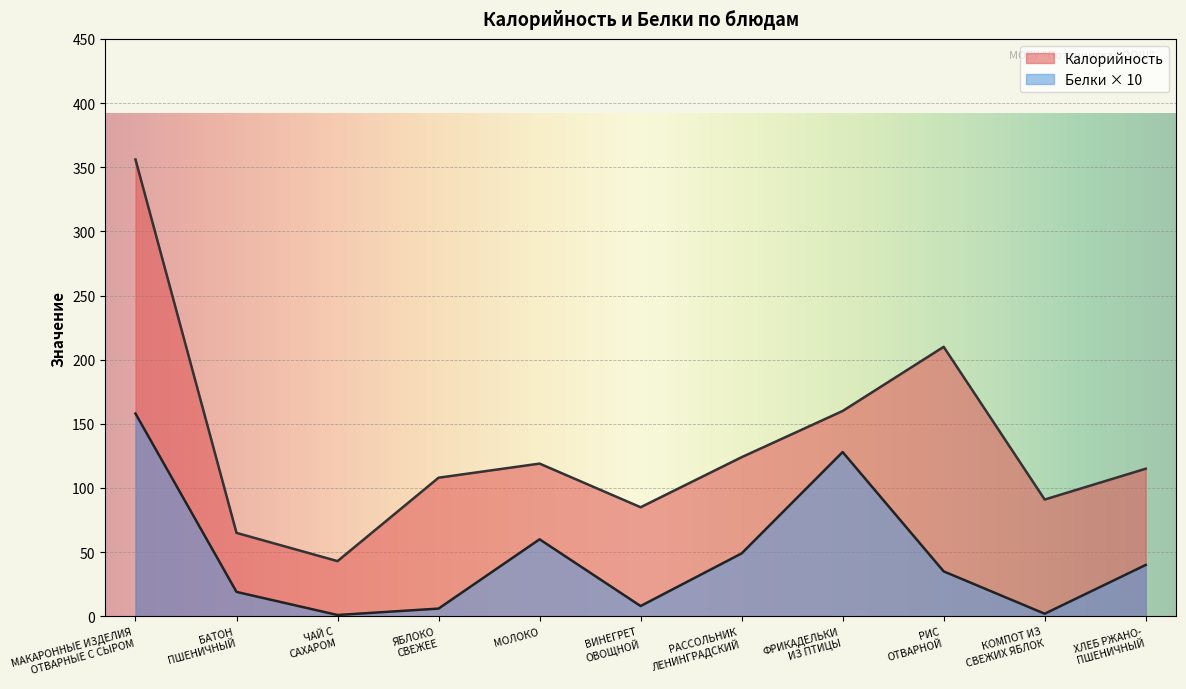

List the series in order of their peak value, lowest first.

Белки × 10, Калорийность